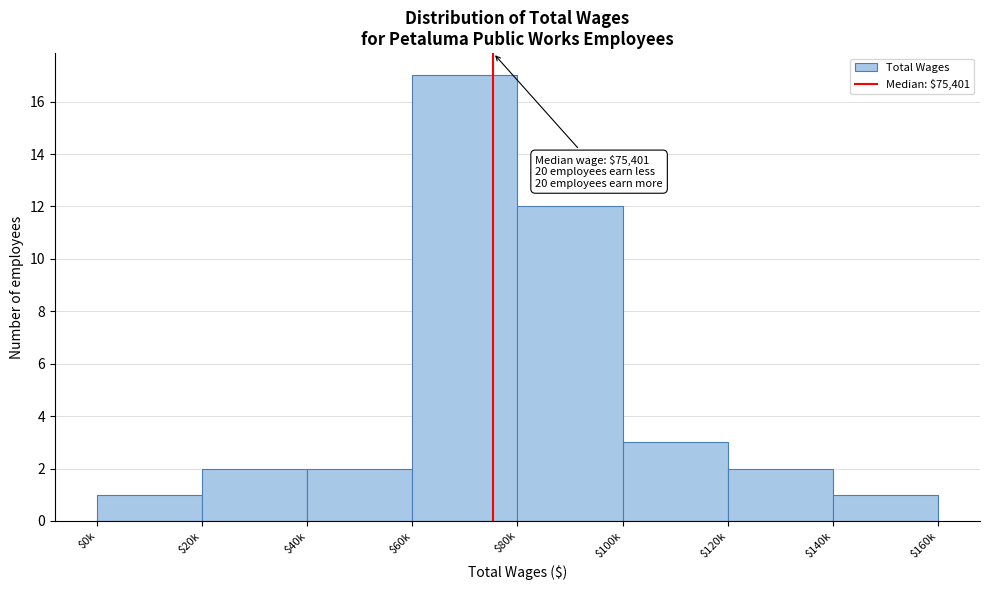

Reading right to left, extract all data points from this chart.

1	2	3	12	17	2	2	1